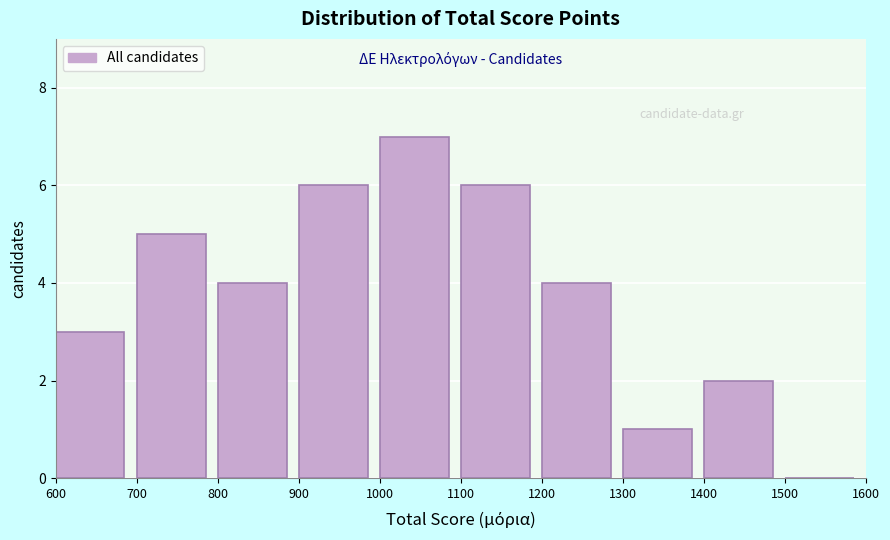

Reading left to right, list every bar in this chart as the range it spans on the x-axis followed by its height. The values are not printed on the chart, so give them approximately, as read against the axis.

600 to 700: 3
700 to 800: 5
800 to 900: 4
900 to 1000: 6
1000 to 1100: 7
1100 to 1200: 6
1200 to 1300: 4
1300 to 1400: 1
1400 to 1500: 2
1500 to 1600: 0